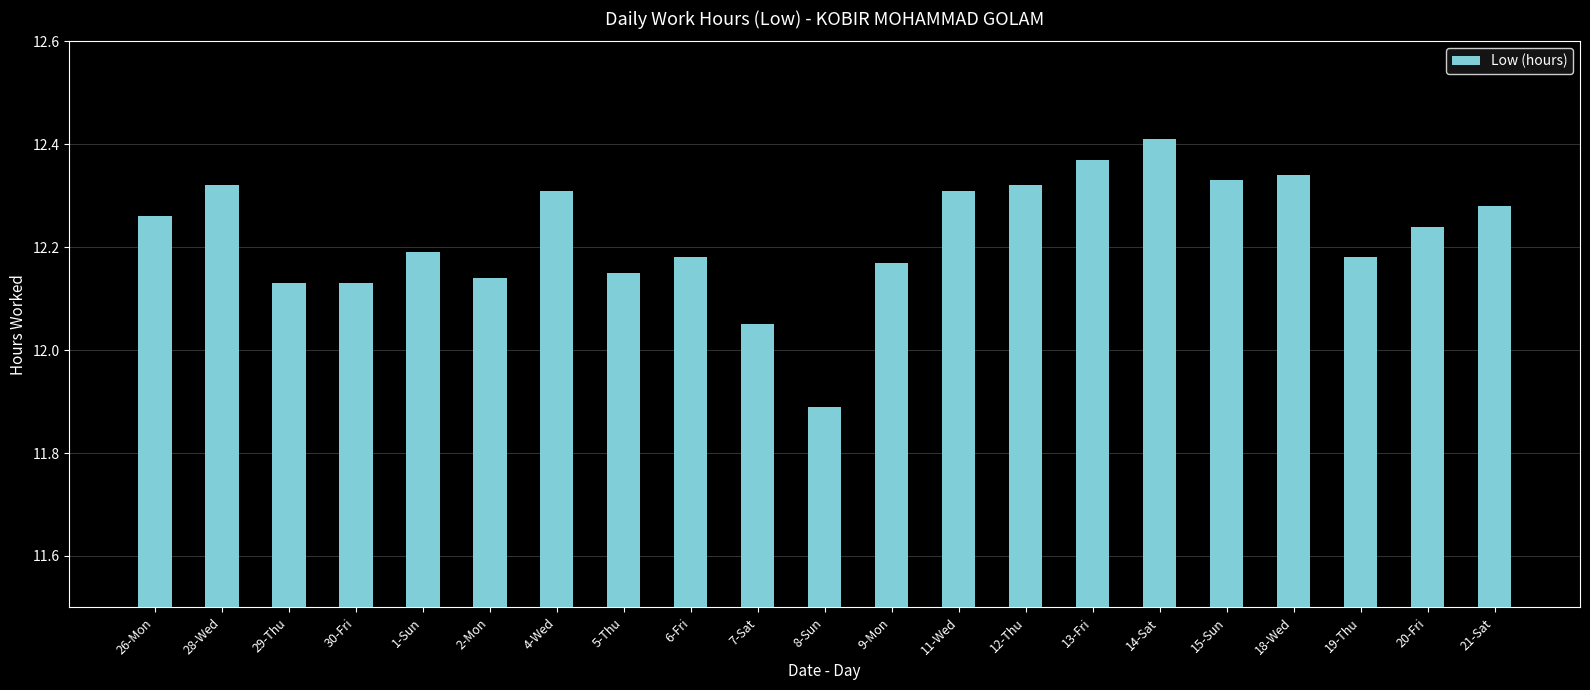

What is the minimum value shown in the chart?

11.9